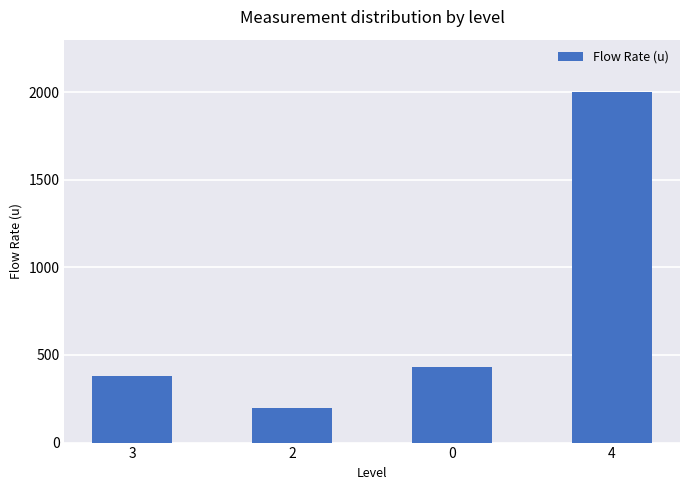

What is the change in value from 2 to 4?

+1800